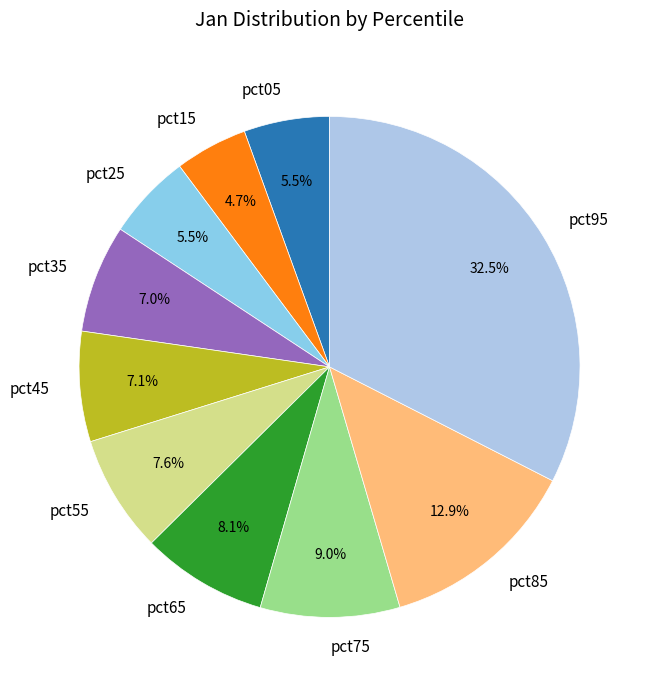

Combined, do pct25 and pct65 account for over 50%?

No